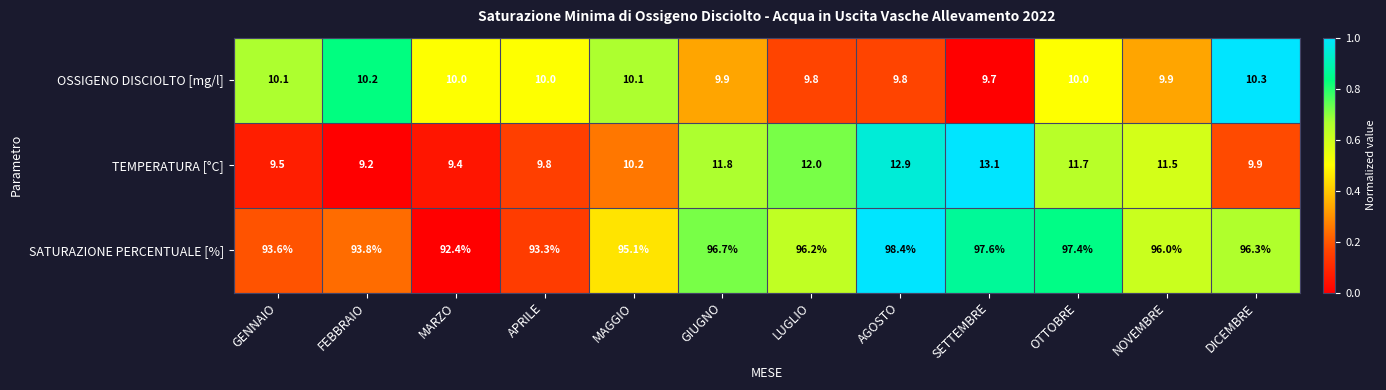

The value of OSSIGENO DISCIOLTO [mg/l] at SETTEMBRE is 17.0. True or false?

False